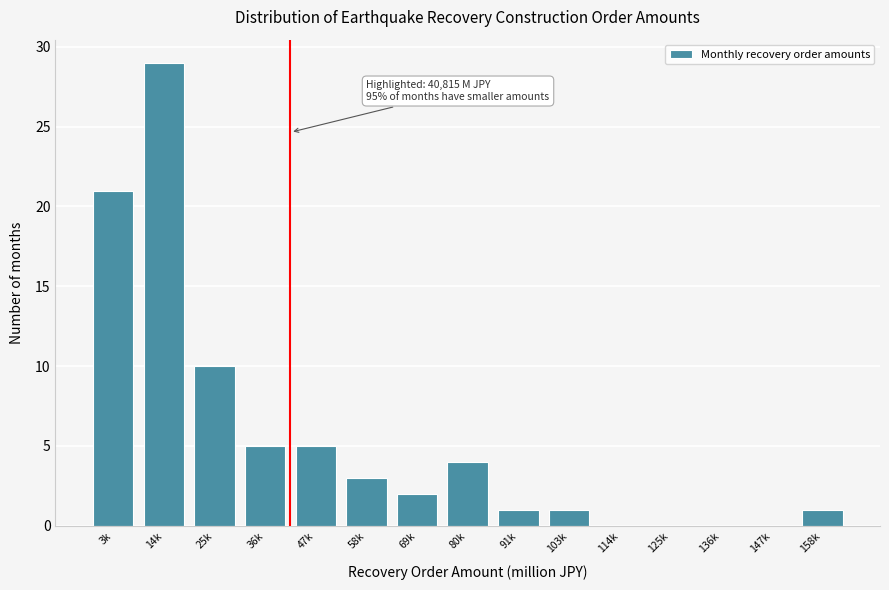

Reading left to right, transcribe all the data shown in this chart.

3k=21	14k=29	25k=10	36k=5	47k=5	58k=3	69k=2	80k=4	91k=1	103k=1	114k=0	125k=0	136k=0	147k=0	158k=1